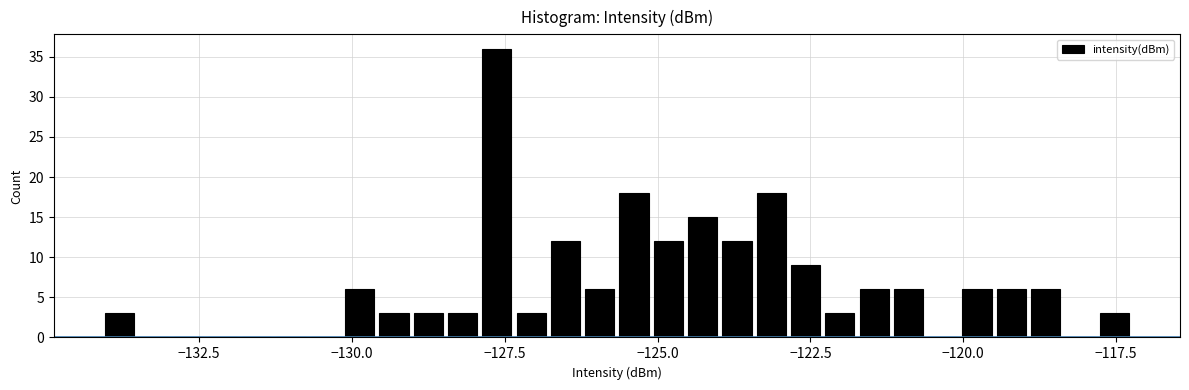

Read against the x-axis, roughly where is the centre of the tallest bar?

-127.5